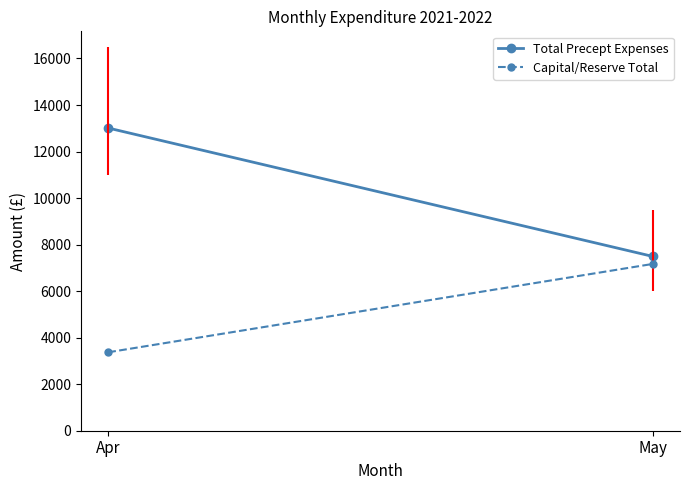

What is the difference between the maximum and minimum values in the Total Precept Expenses series?

5517.9